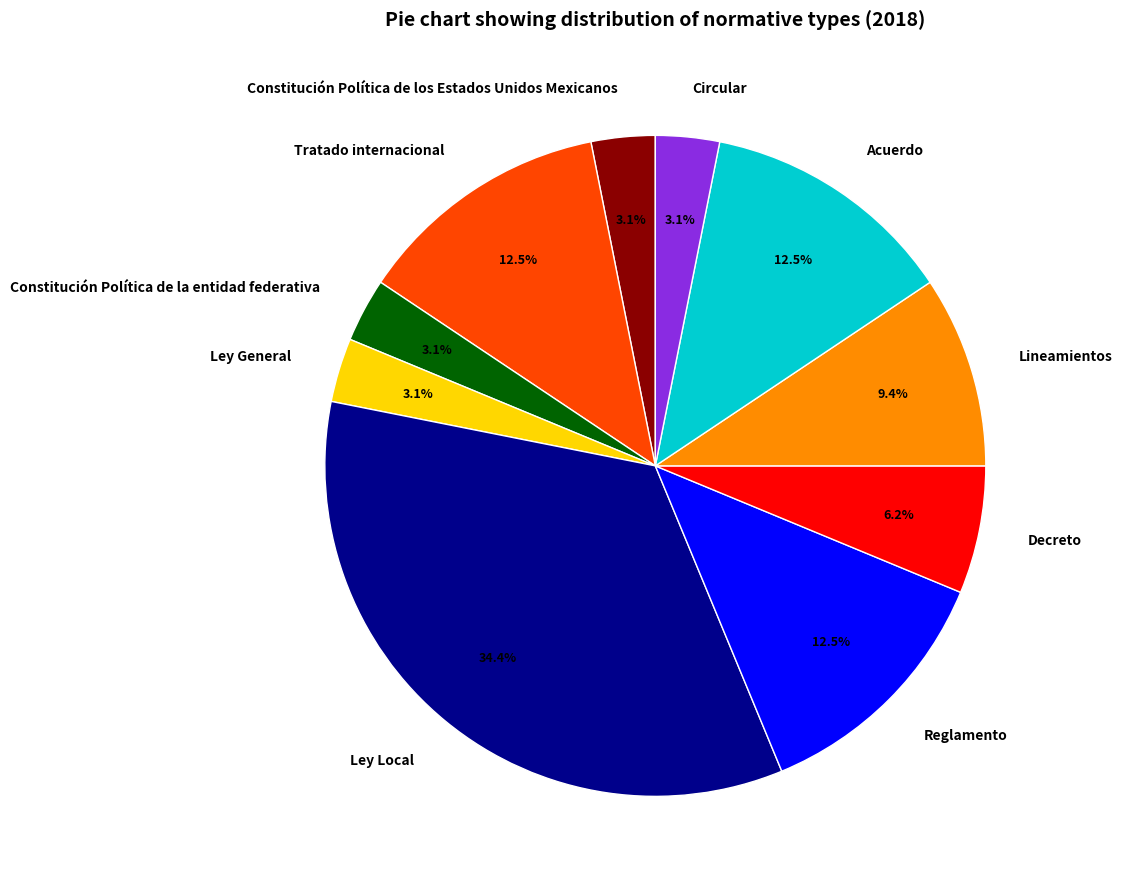

Does Lineamientos represent more than half of the total?

No